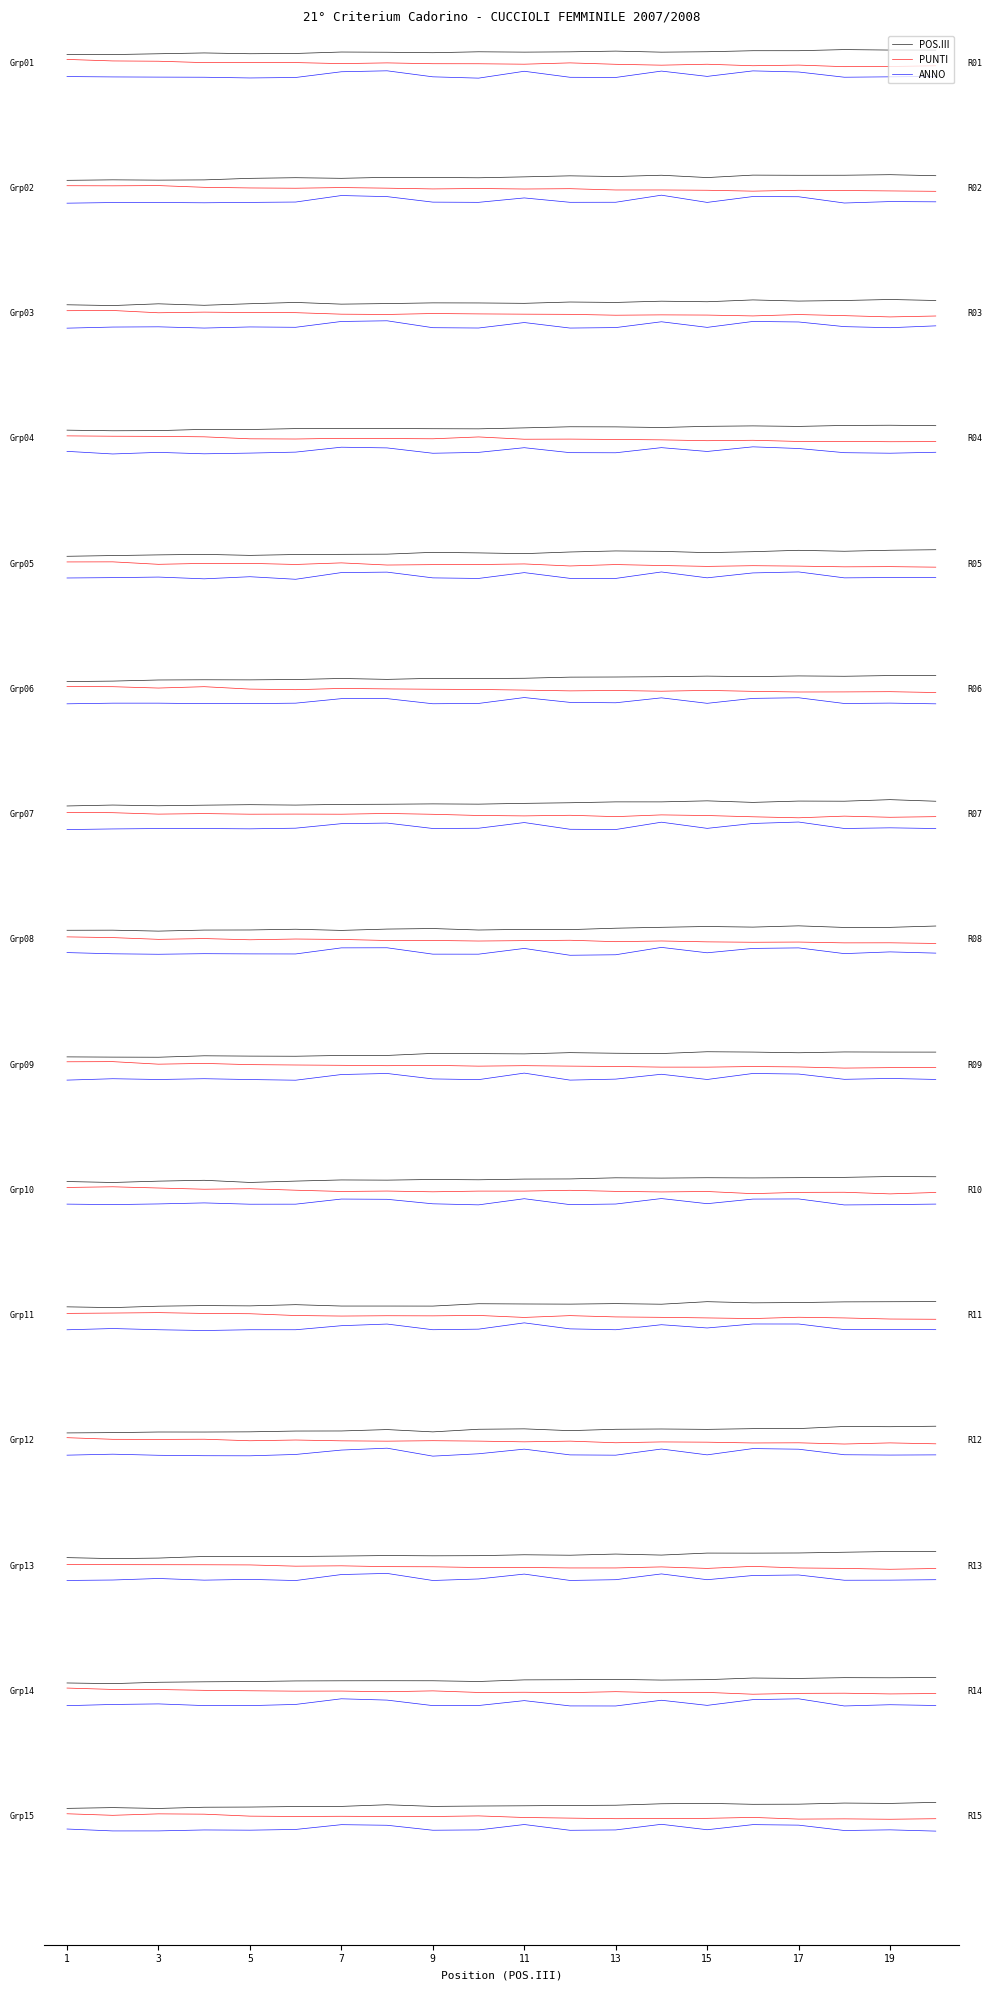

The ANNO series shows -0.7 at 15. True or false?

False